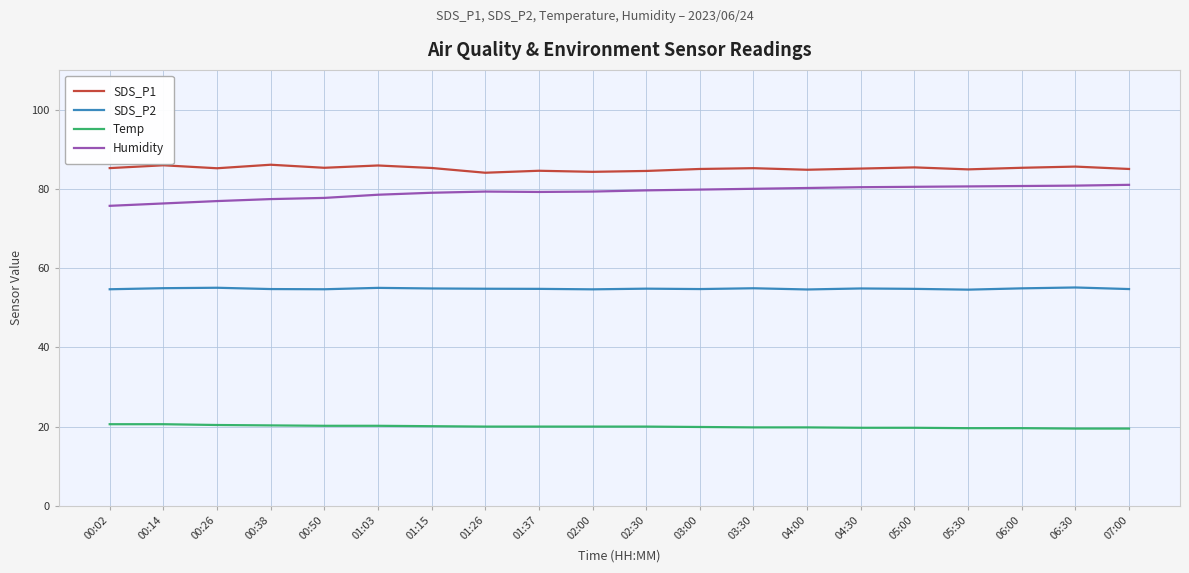

What is the difference between the highest and lowest values at 00:38?

65.8